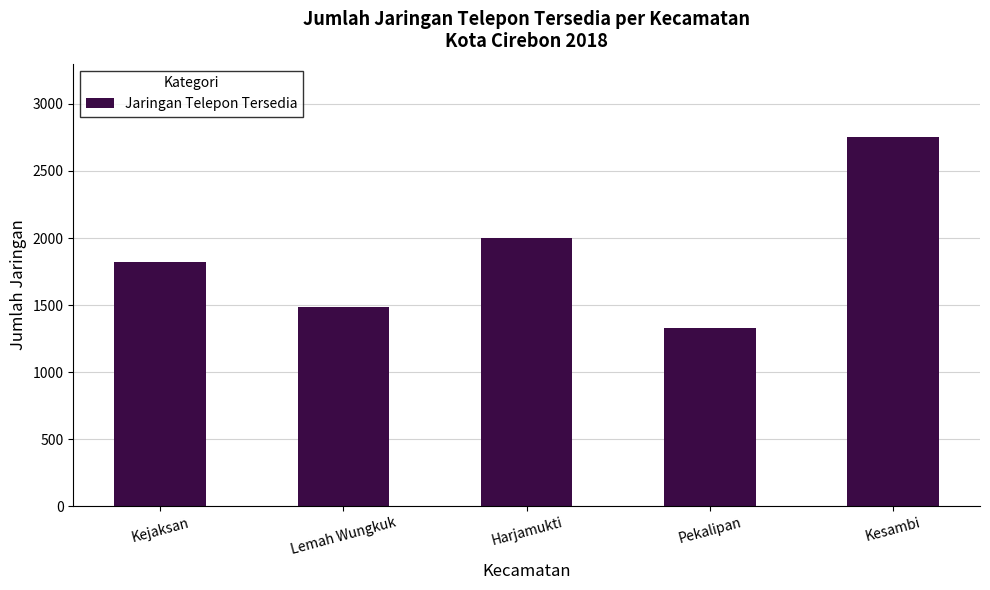

What is the minimum value shown in the chart?

1328